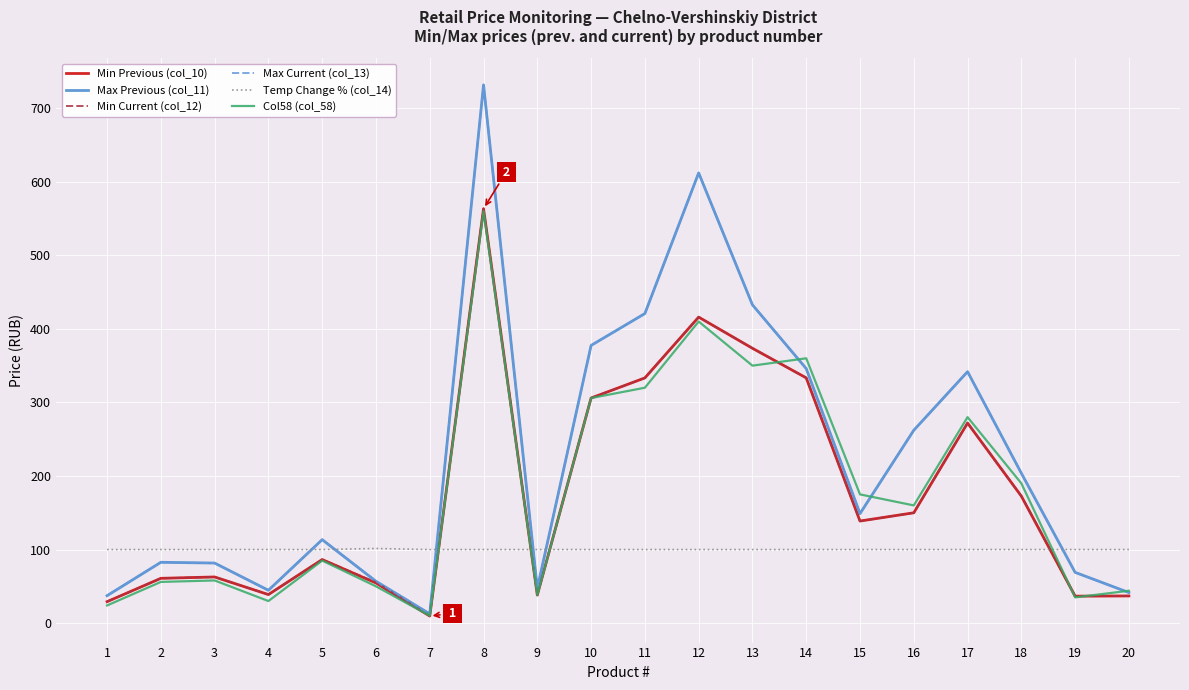

What is the sum of all Max Current (col_13) values?

4464.4